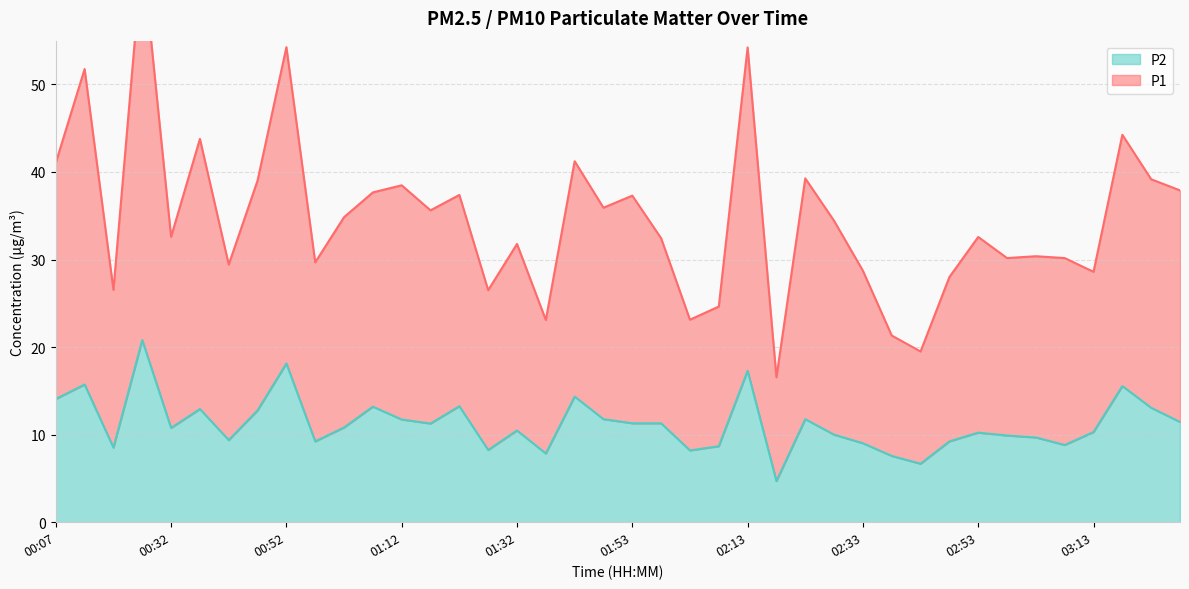

How many data points in P1 are above 34?

20